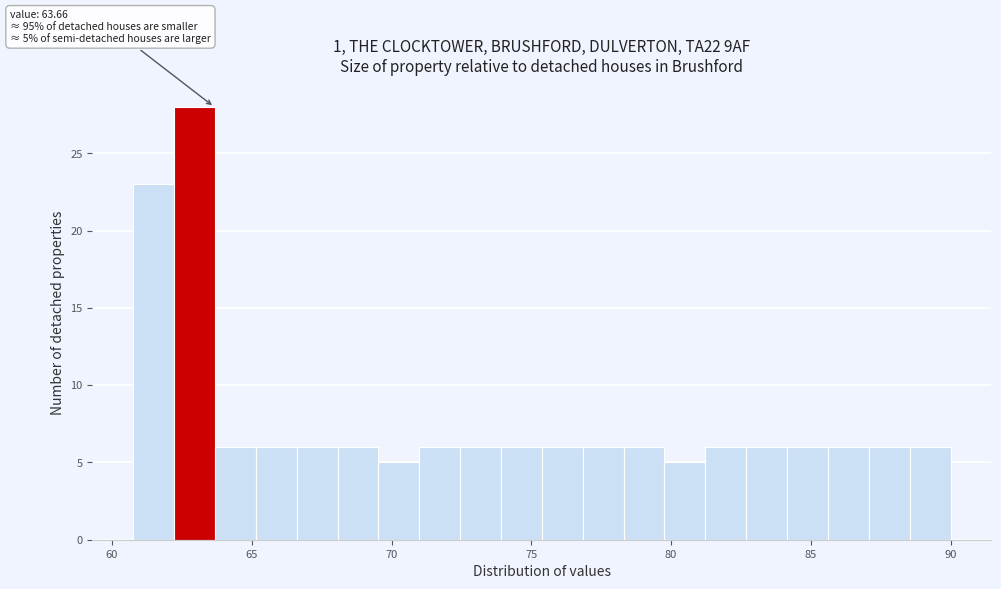

Read against the x-axis, roughly where is the centre of the tallest bar?

63.0